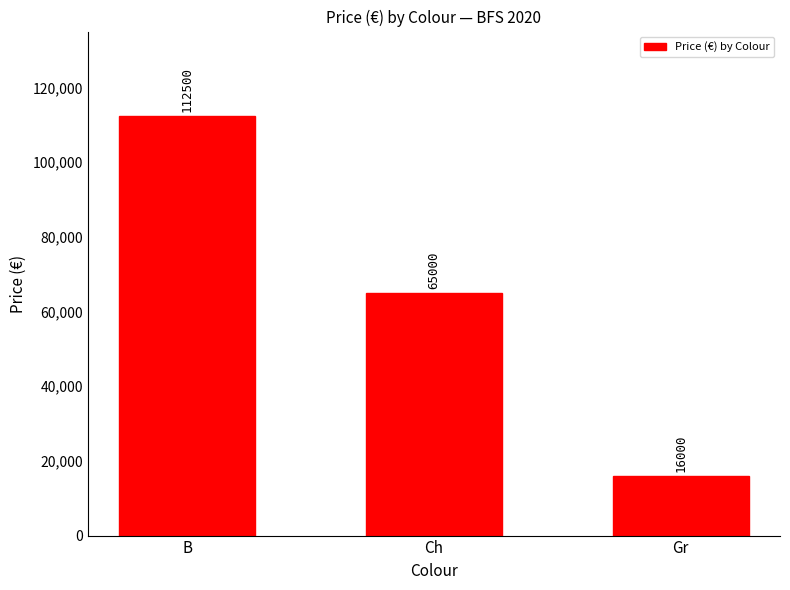

What is the difference between the maximum and second lowest values?

47500